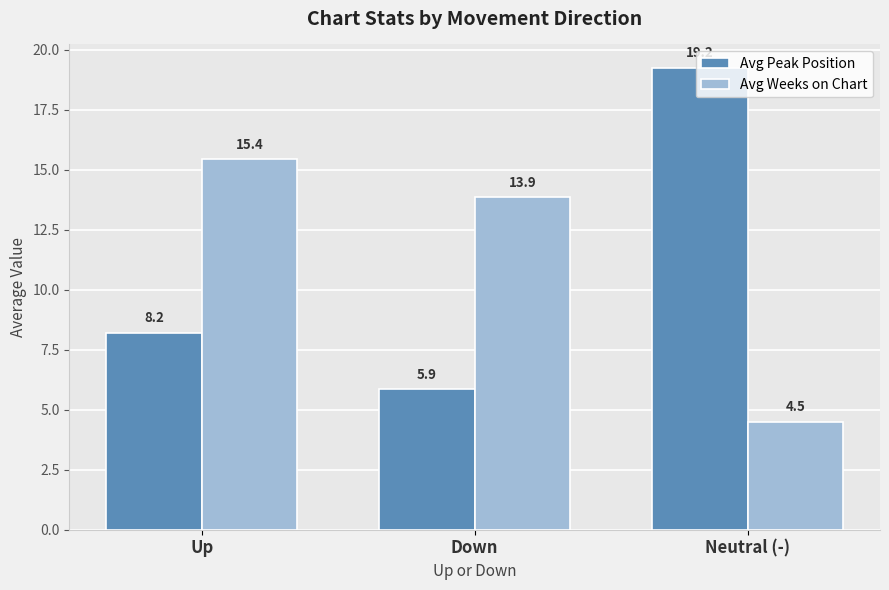

At which label does Avg Peak Position reach its peak?

Neutral (-)